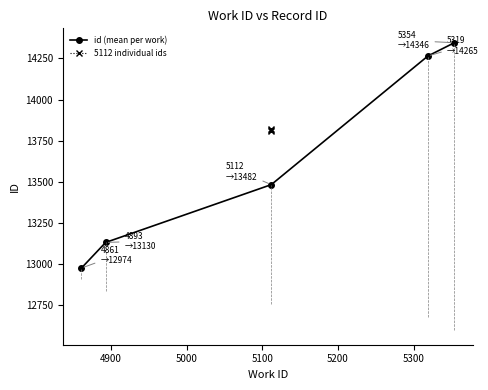

The value at 4861 is 7092. True or false?

False